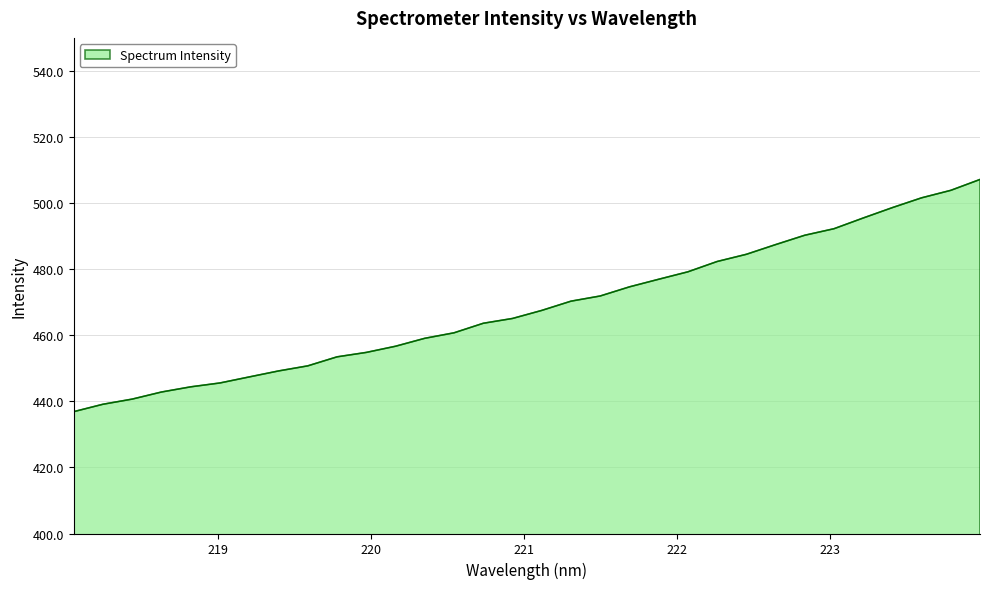

What is the minimum value shown in the chart?

436.9